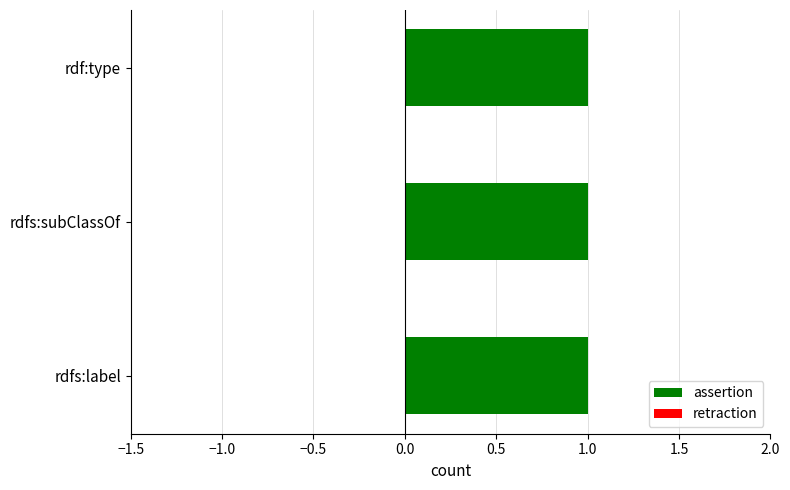

Is it true that retraction equals 0 at rdfs:label?

True